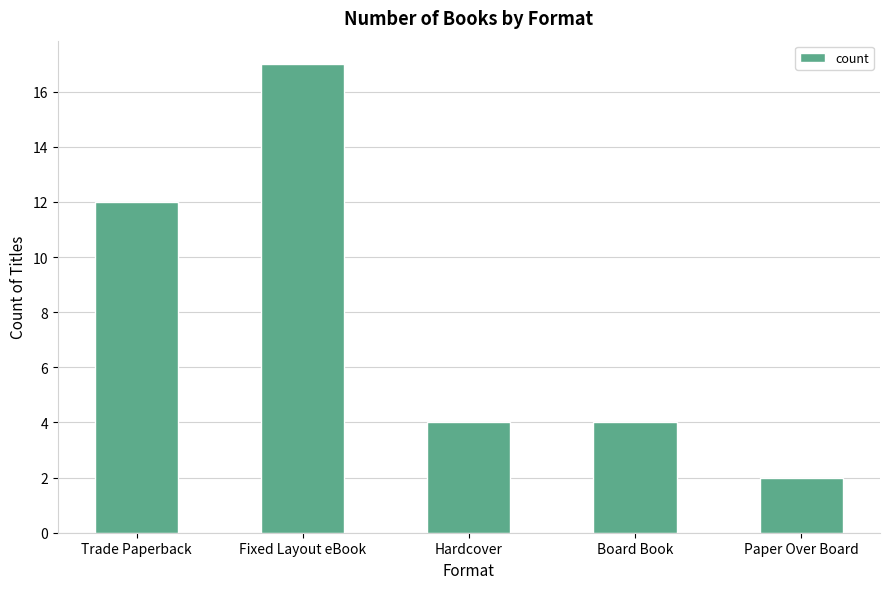

What is the ratio of the value at Hardcover to the value at Paper Over Board?

2.0